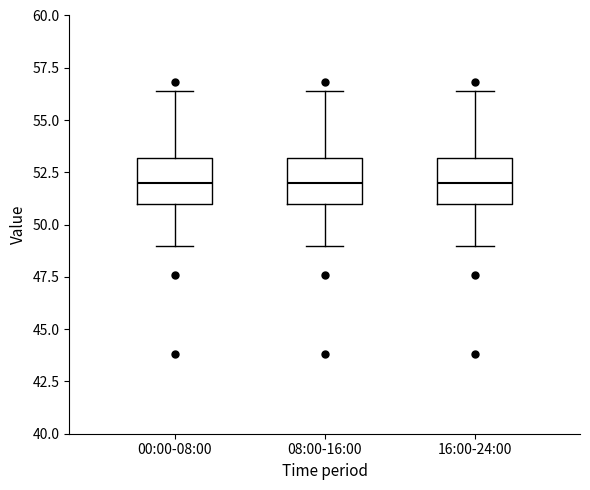

Reading left to right, transcribe this box plot: for each box, give where its median line is, the range the box spans, and where its two whiskers end, as read against the y-axis. The values are not printed on the chart, so give them approximately, as read against the axis.

00:00-08:00: median 52.0, box 51.0 to 53.0, whiskers 49.0 to 56.5
08:00-16:00: median 52.0, box 51.0 to 53.0, whiskers 49.0 to 56.5
16:00-24:00: median 52.0, box 51.0 to 53.0, whiskers 49.0 to 56.5